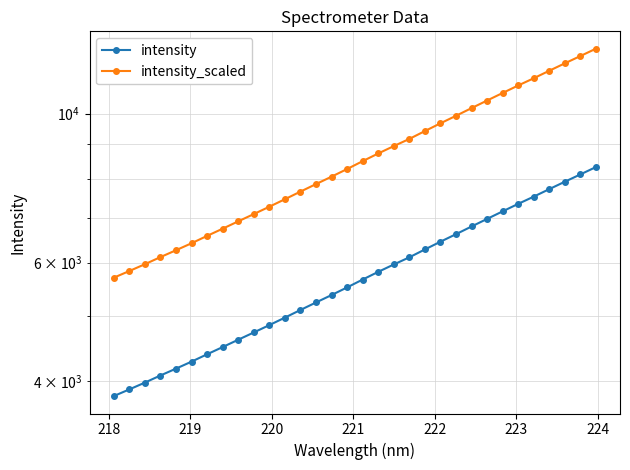

Is it true that intensity equals 11681.6 at 30?

False